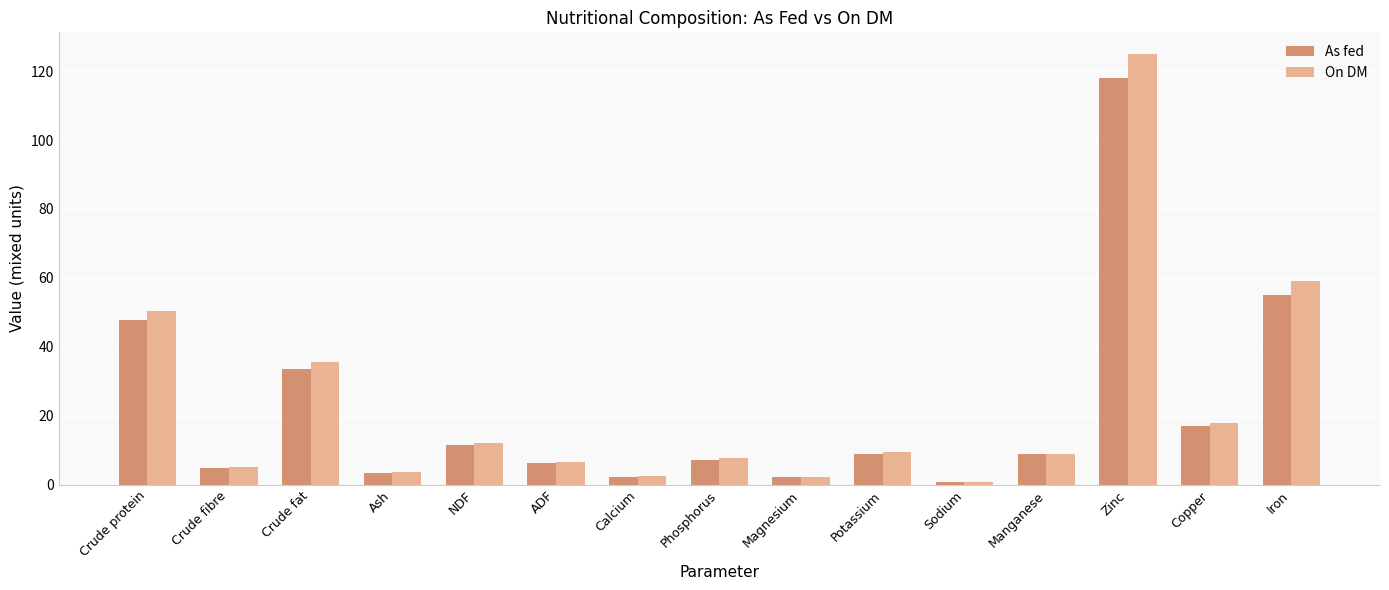

How many bars are there in total?

30